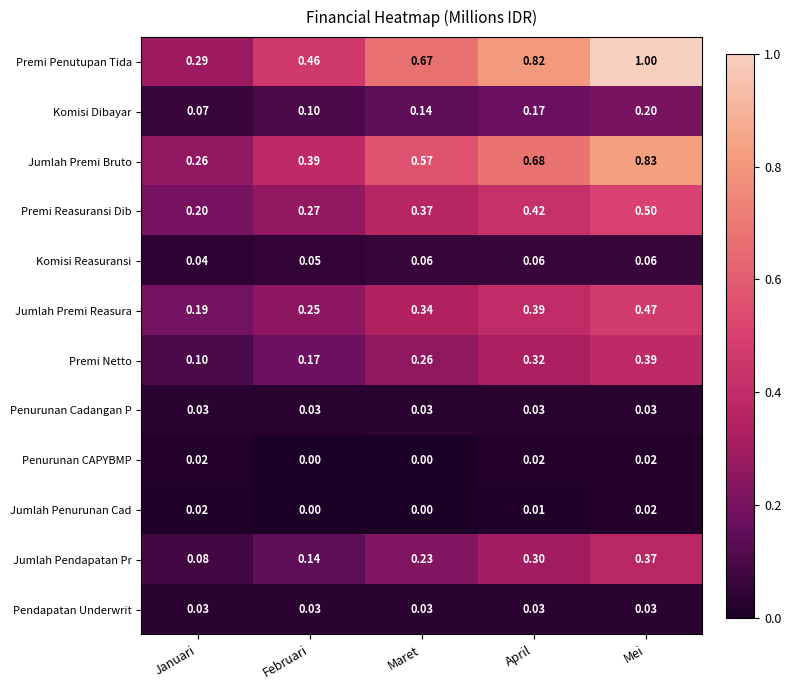

At which category does the chart reach its peak across all series?

Mei